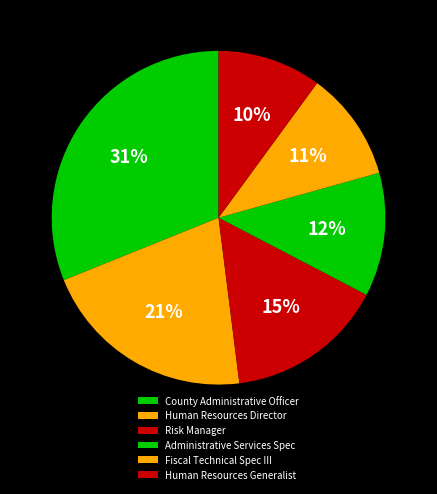

What is the change in value from Risk Manager to Administrative Services Spec?

-18933